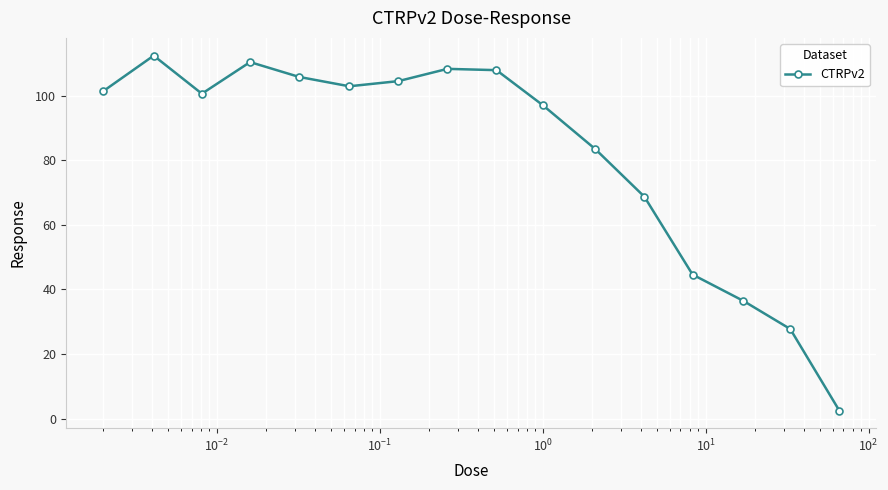

True or false: the data has more than 1 interior local peaks.

True